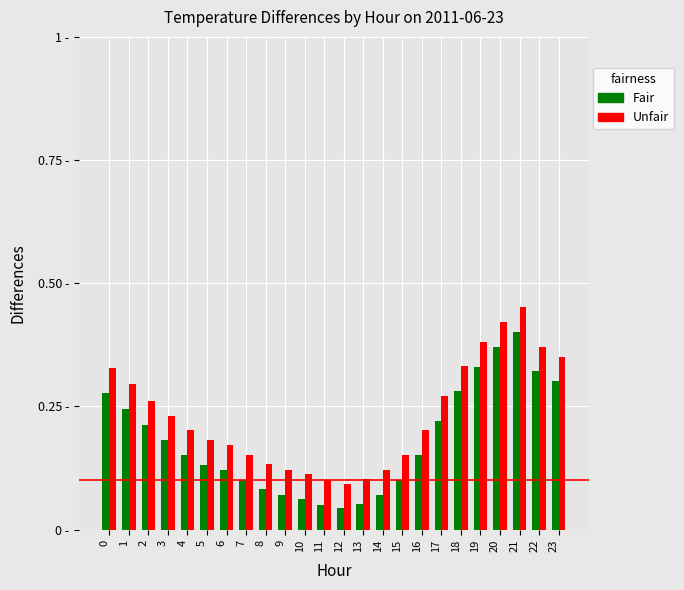

What is the value of the Unfair bar at the 9th from the left?

0.1